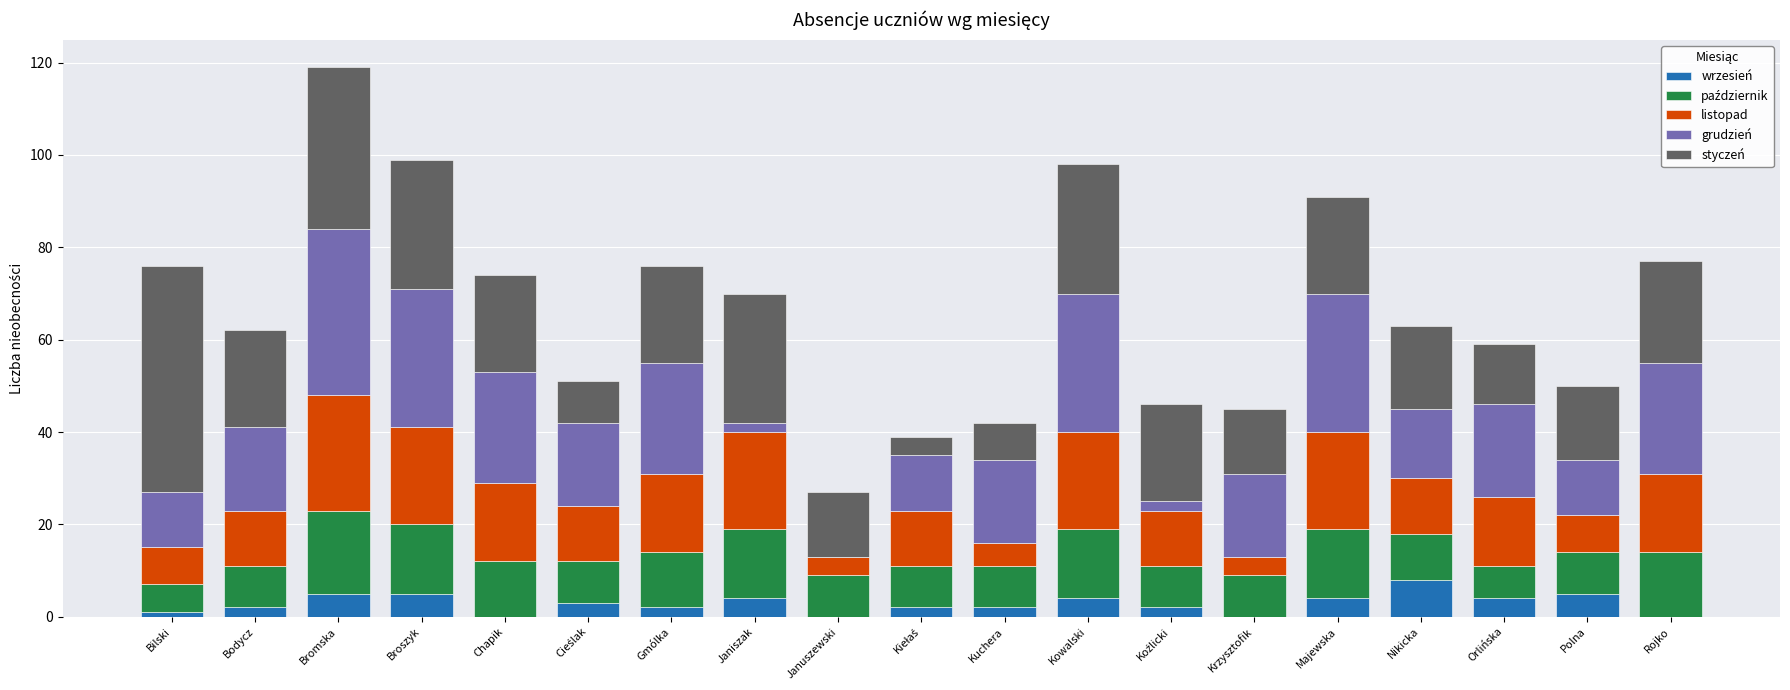

What is the total value across all series at Krzysztofik?

45